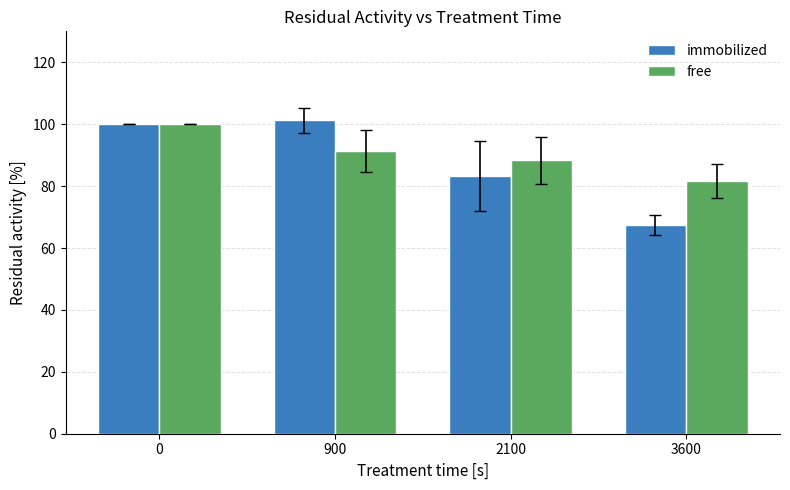

What is the minimum value for immobilized?

67.4